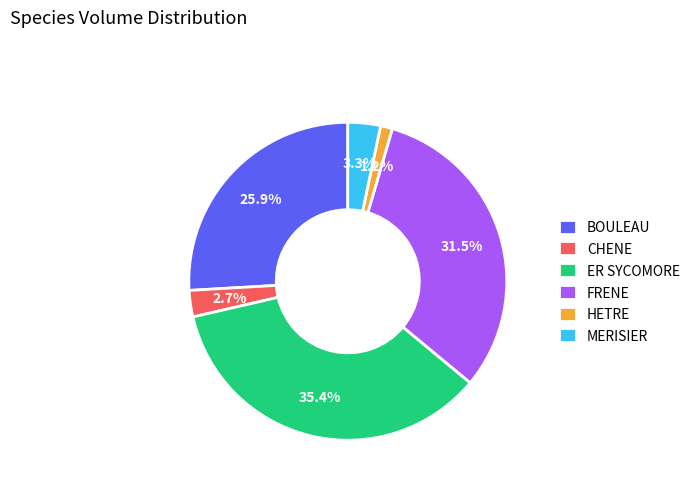

Rank the categories by value from highest to lowest.

ER SYCOMORE, FRENE, BOULEAU, MERISIER, CHENE, HETRE